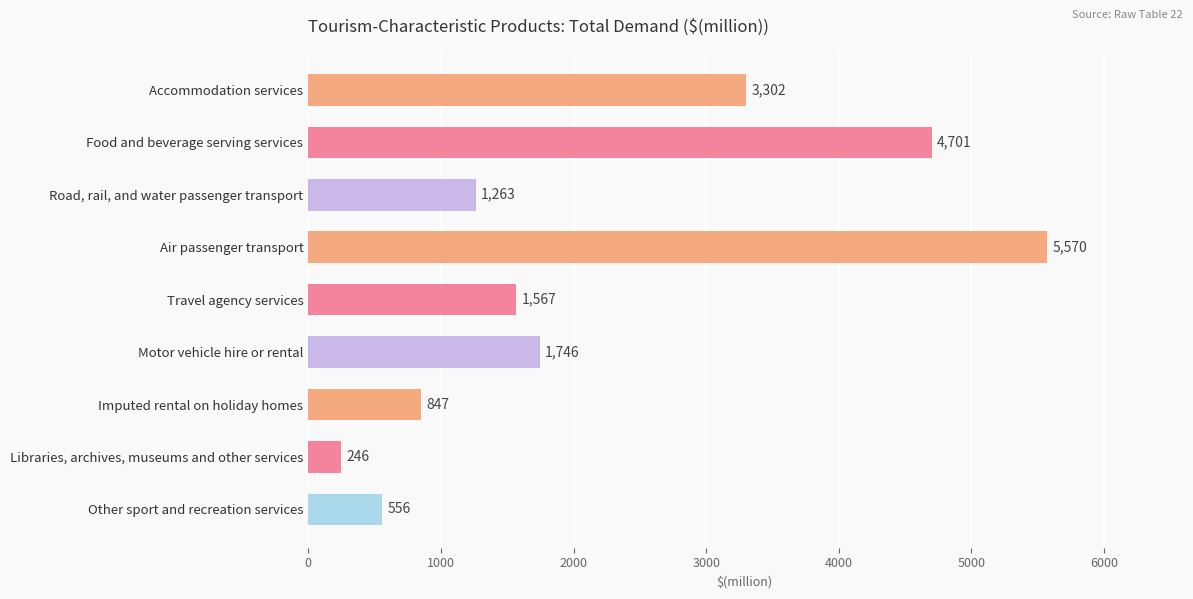

What is the sum of all values?

19798